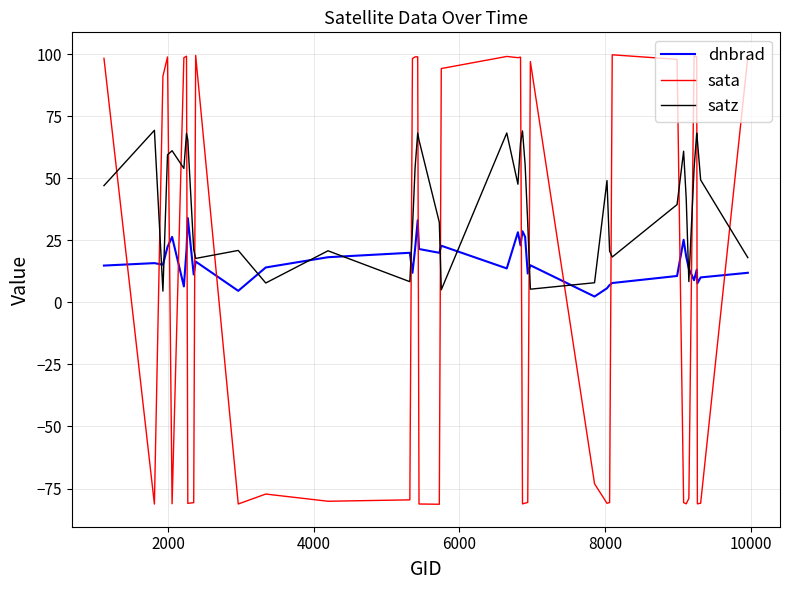

What is the smallest value displayed?

-81.3